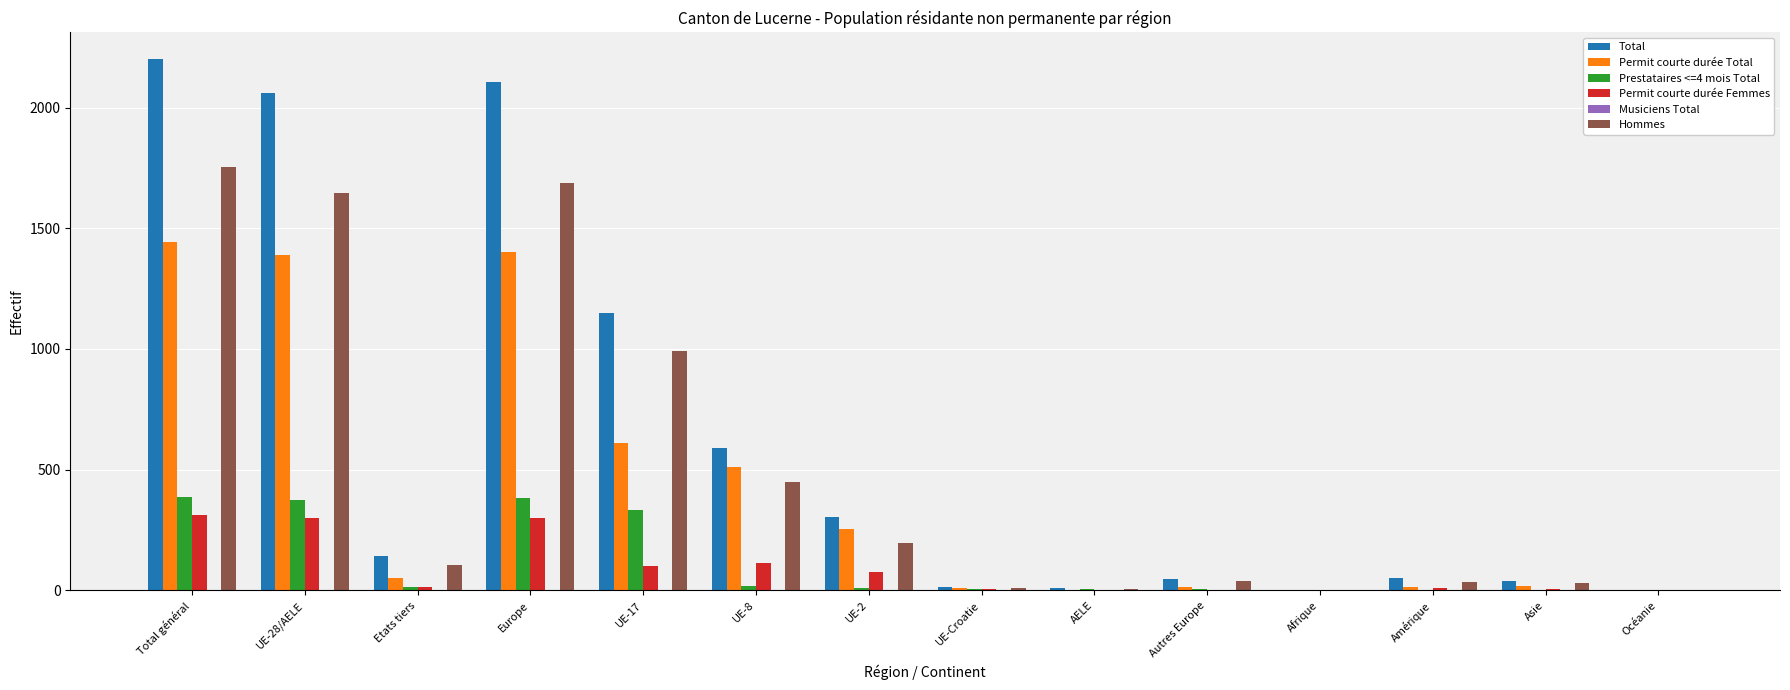

What is the maximum value shown in the chart?

2201